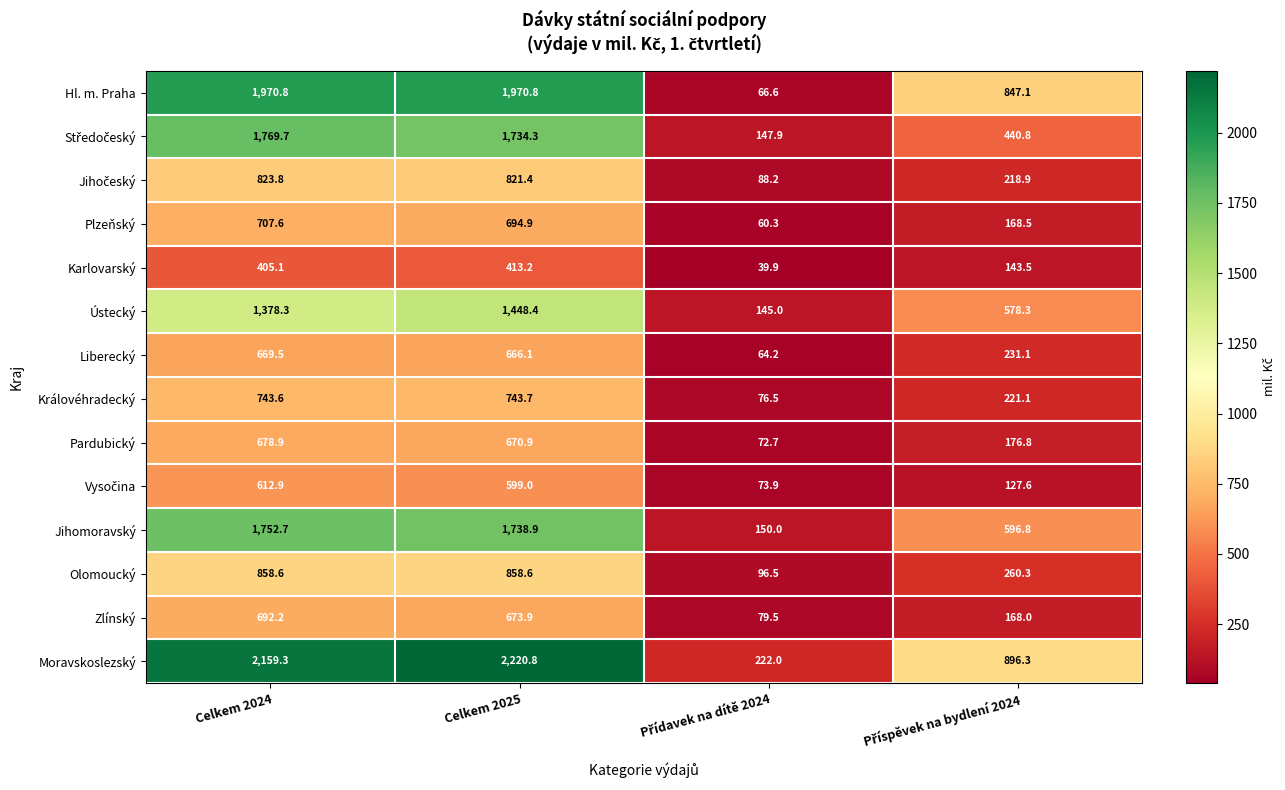

What is the lowest value of the Olomoucký series?

96.5